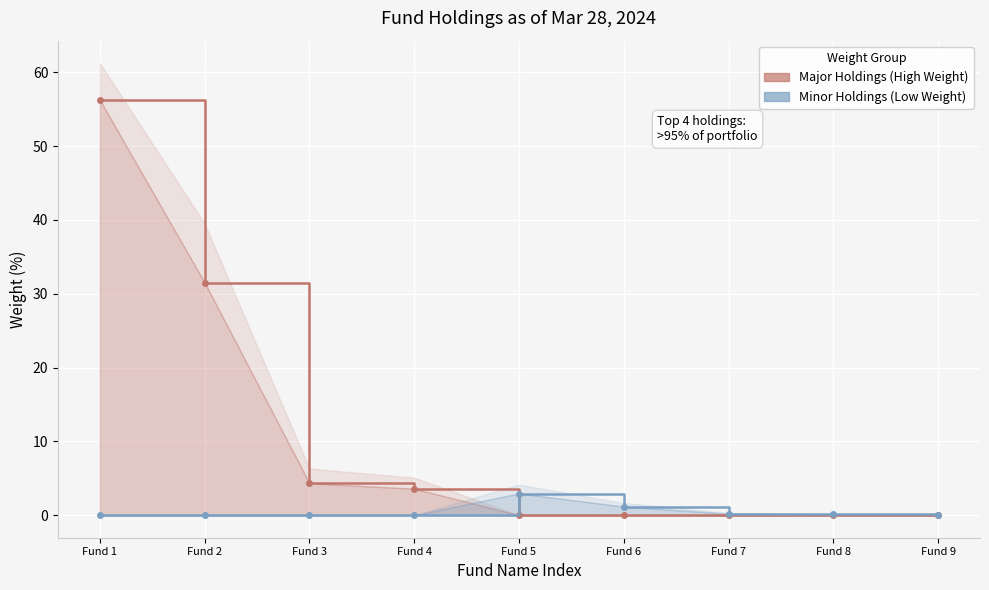

How many categories are shown in the chart?

9